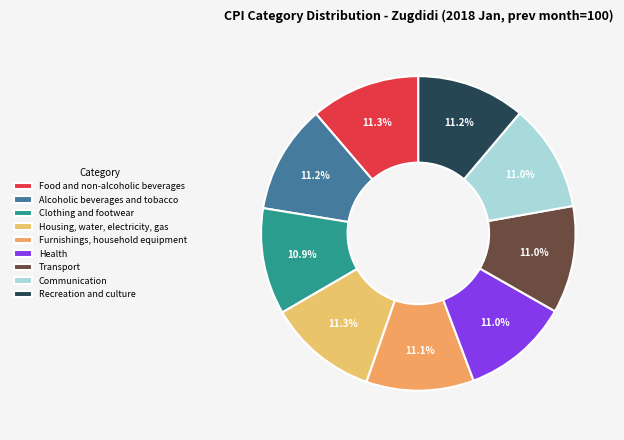

Is it true that Health is 1% of the pie?

False